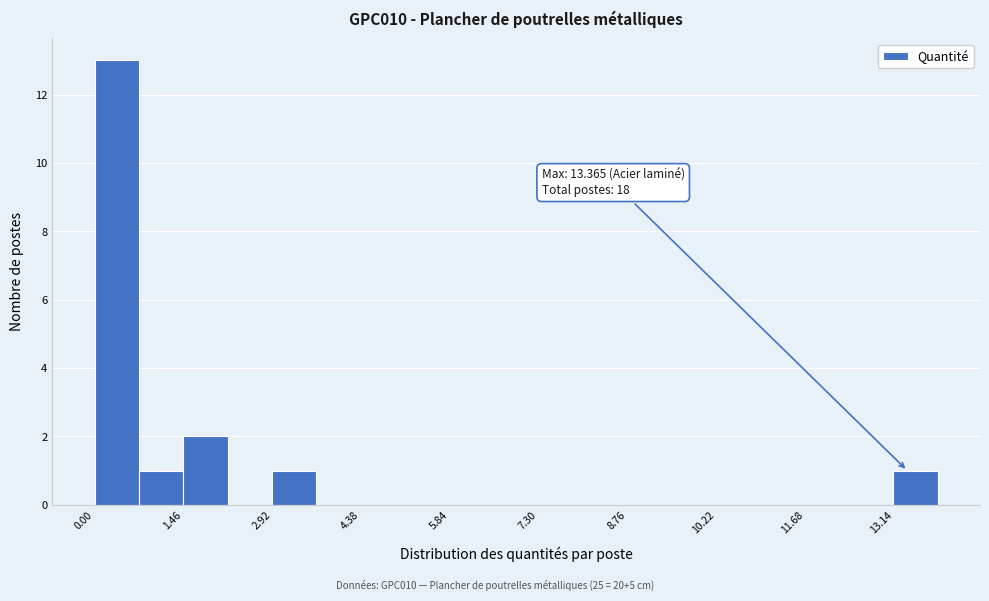

Around what value on the x-axis is the tallest bar? Give the approximate position of its centre, as read against the axis.

0.4